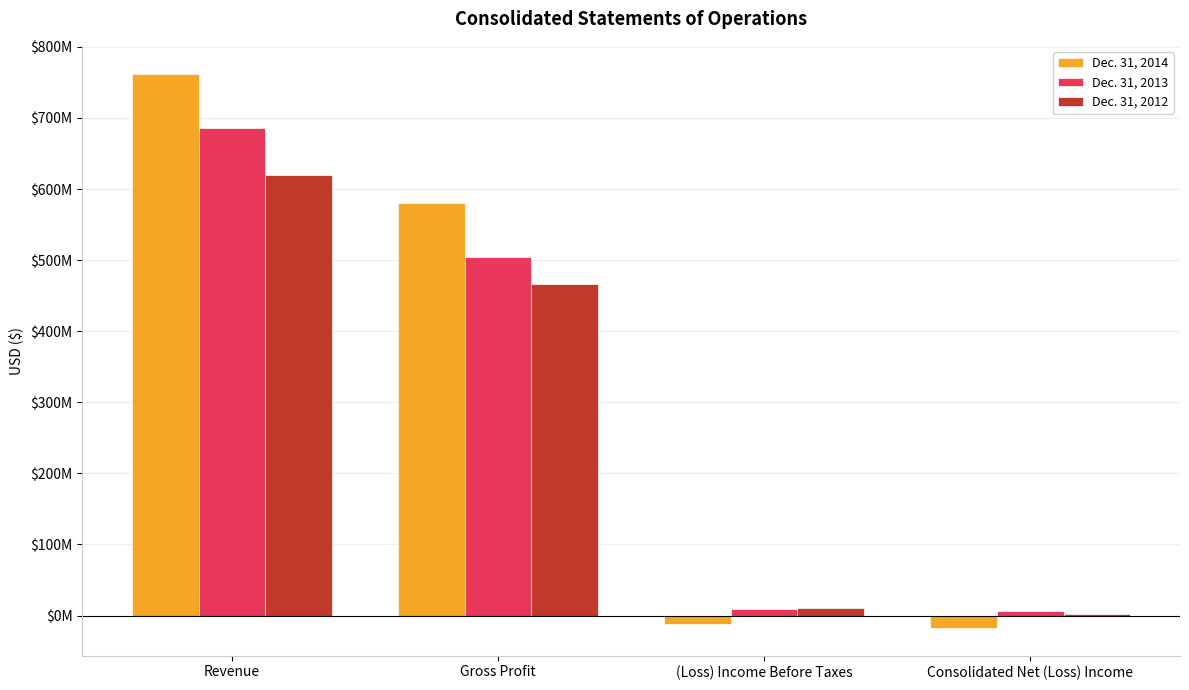

Are the bars grouped side by side (vs. stacked)?

Yes